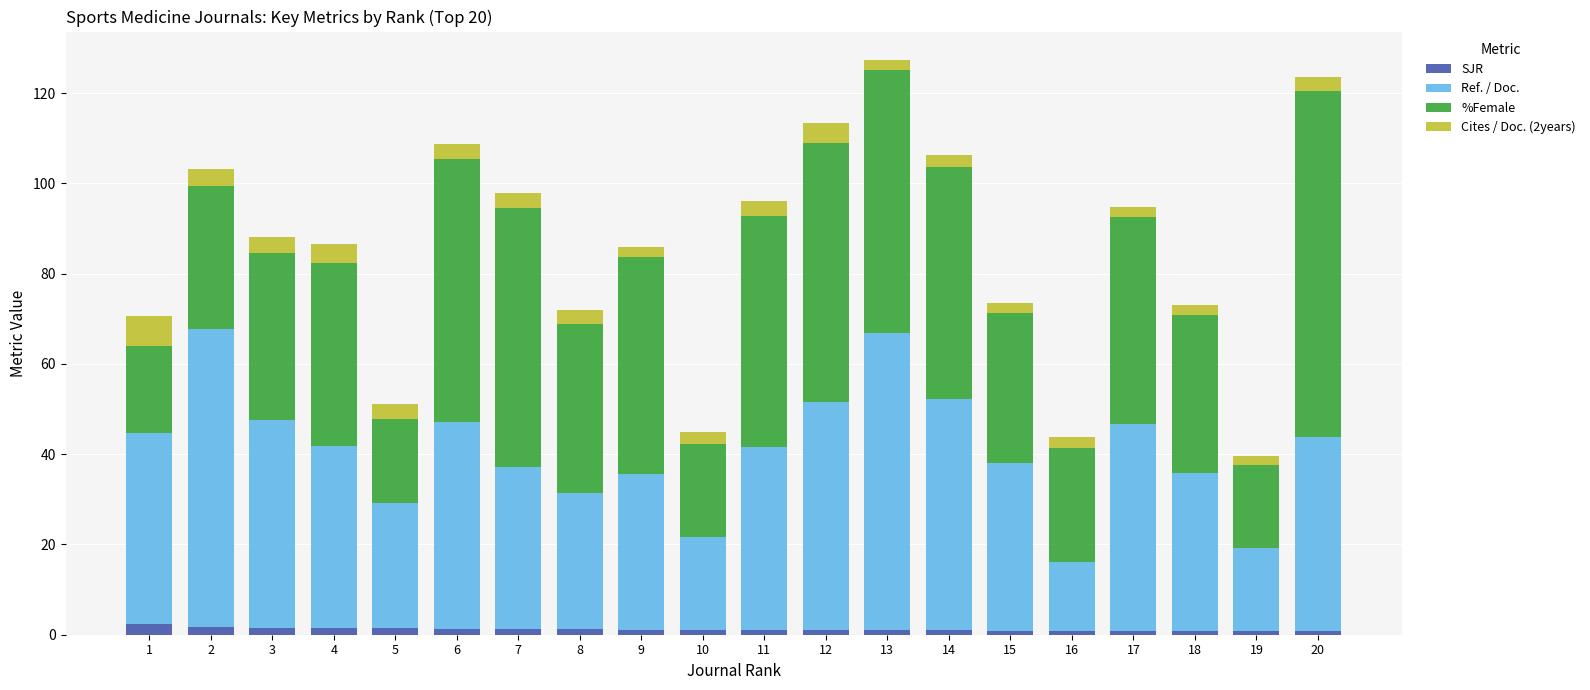

How many distinct data groups are displayed?

4